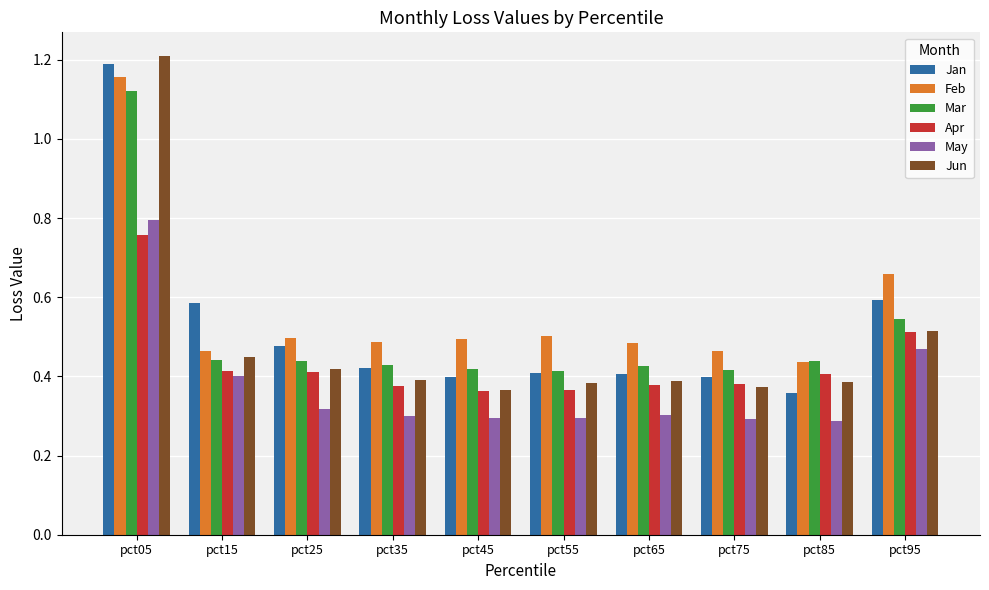

List the series in order of their peak value, highest first.

Jun, Jan, Feb, Mar, May, Apr